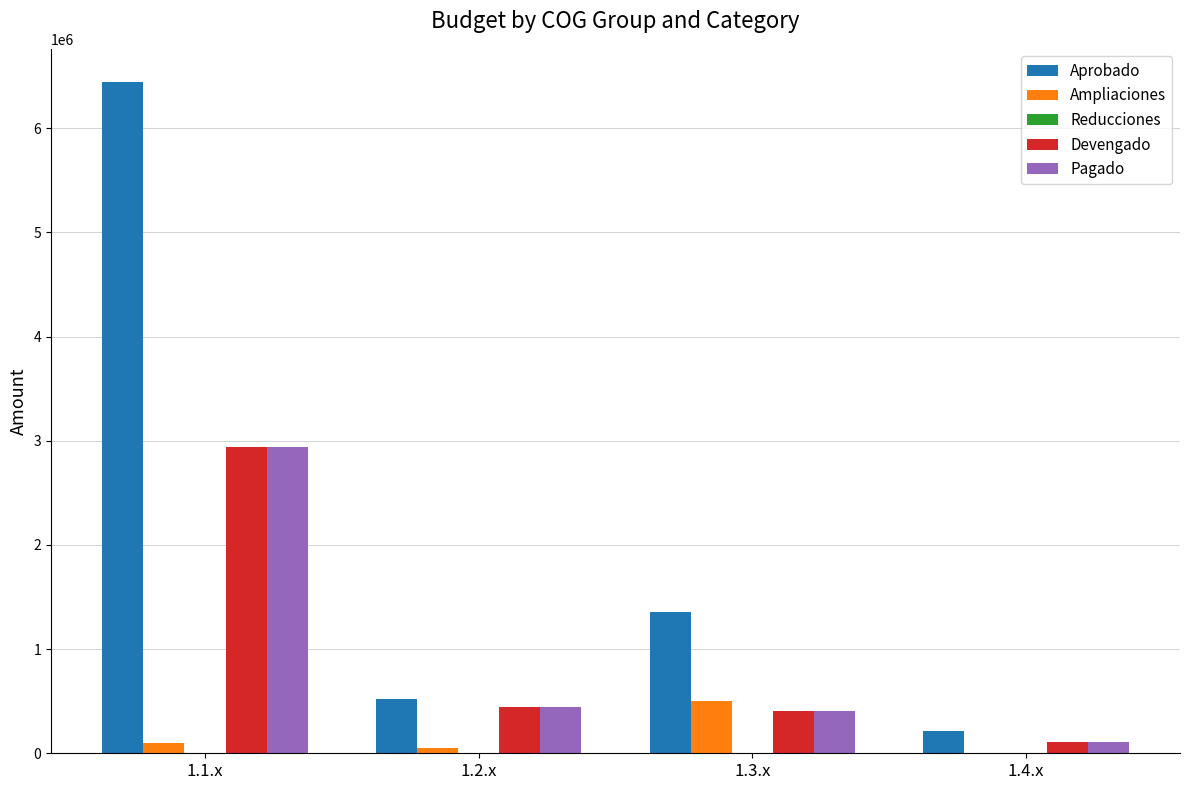

How many categories are shown in the chart?

4